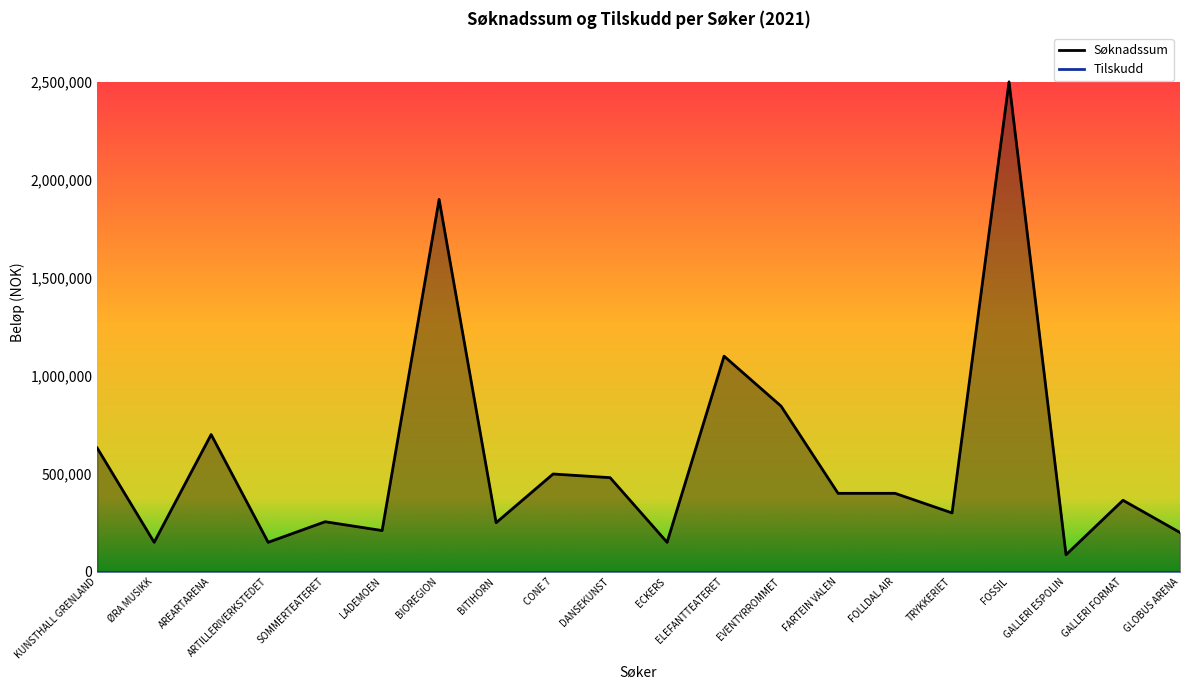

Reading right to left, transcribe all the data shown in this chart.

200000	364500	86603	2500000	300000	400000	400000	845000	1100000	150000	480000	498654	250000	1900000	210000	255000	150000	700000	150000	631483